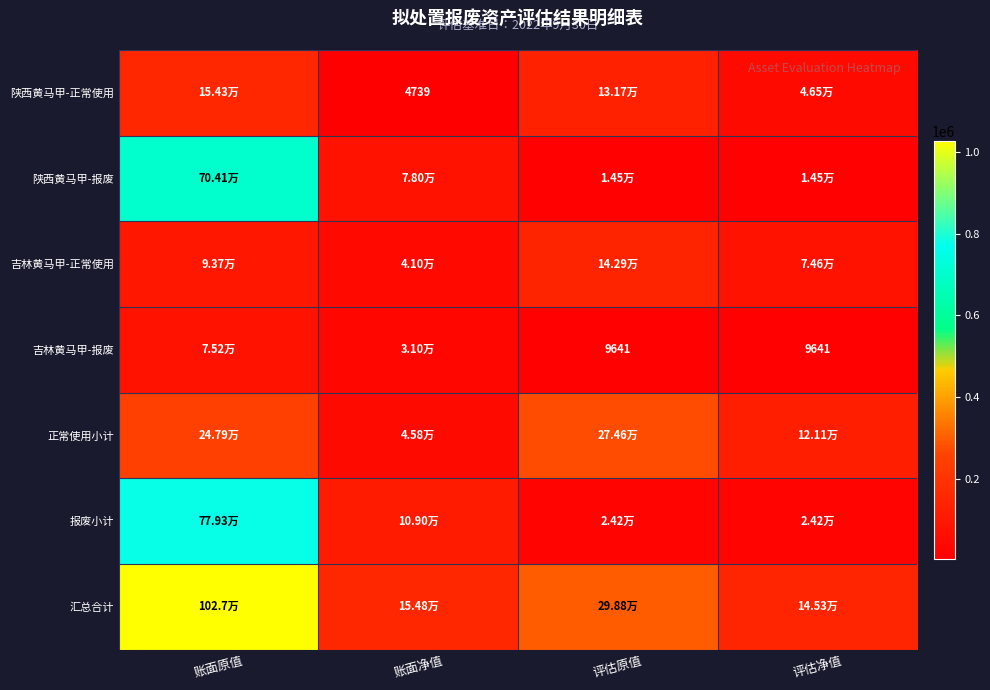

At which category does the chart reach its peak across all series?

账面原值